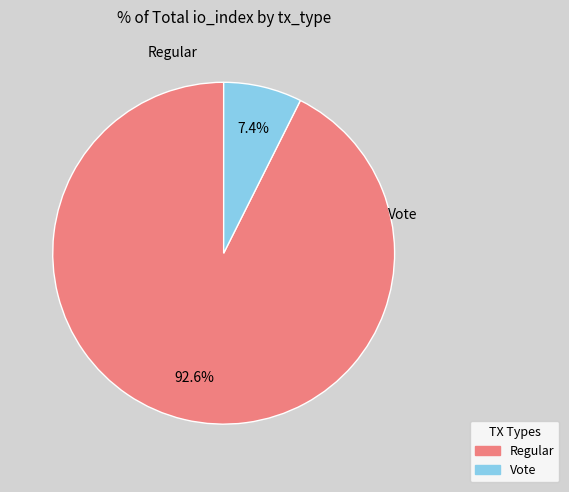

The Regular slice represents 93% of the pie. True or false?

True